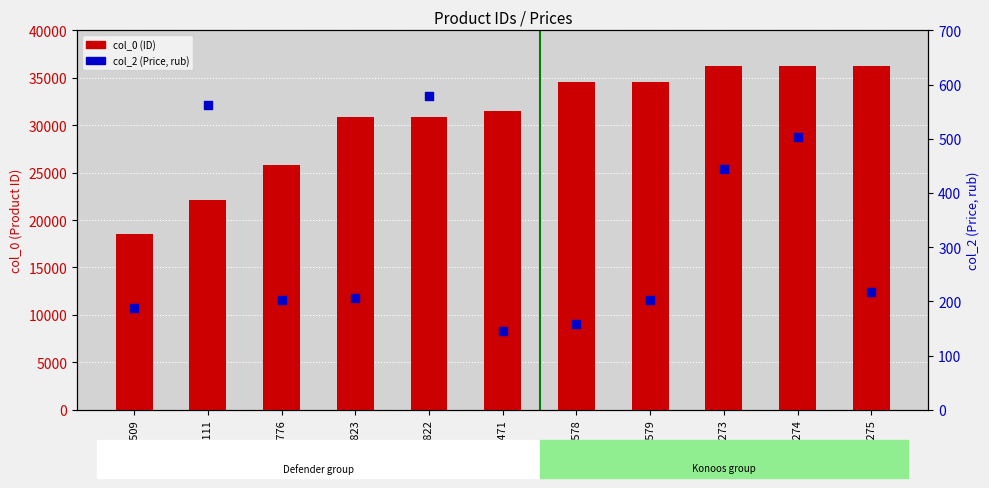

Which series contains the highest Y value?

col_0 (ID)